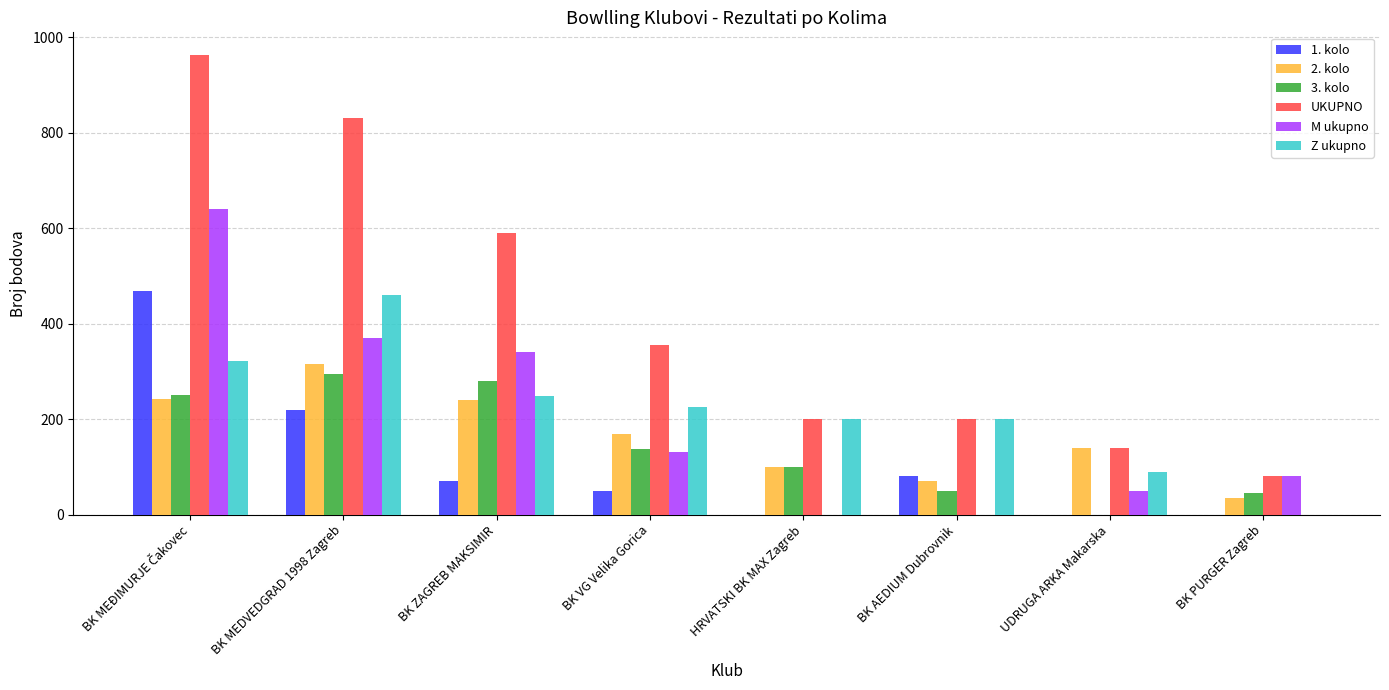

At which label does 2. kolo reach its peak?

BK MEDVEDGRAD 1998 Zagreb